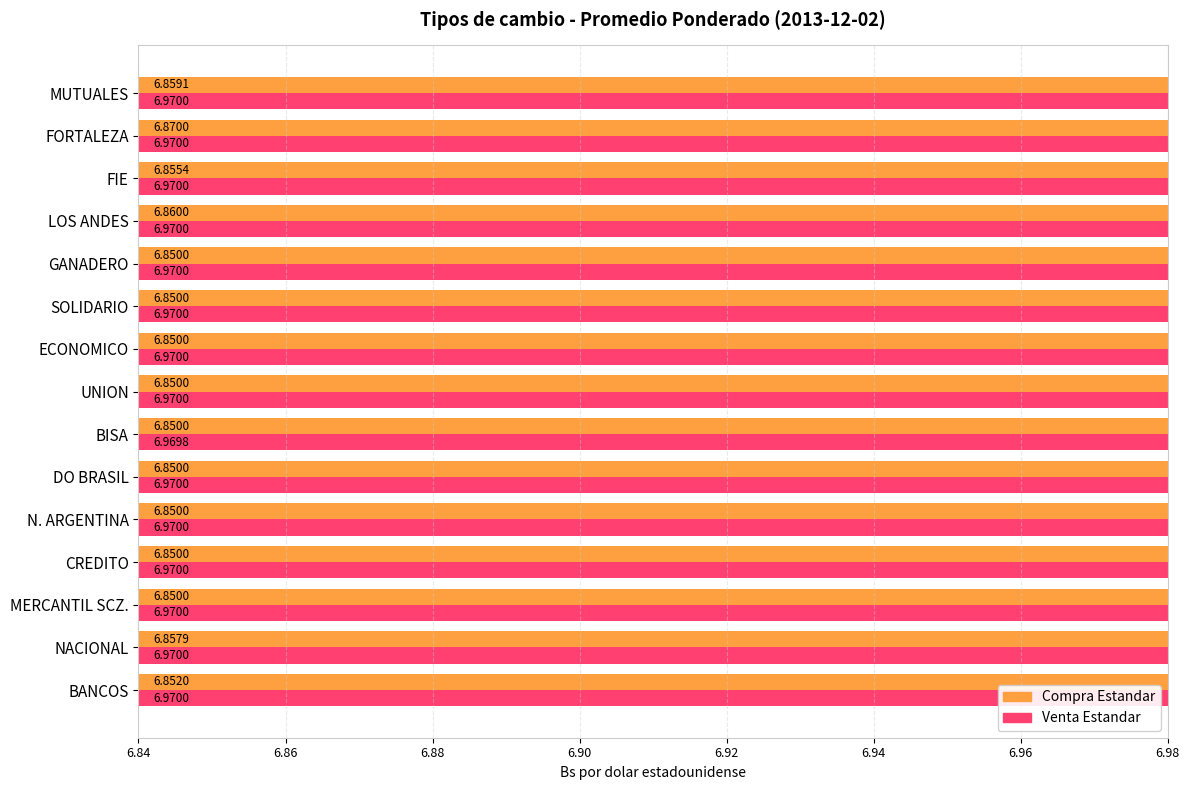

What is the value of the Venta Estandar bar at the 10th from the left?

7.0